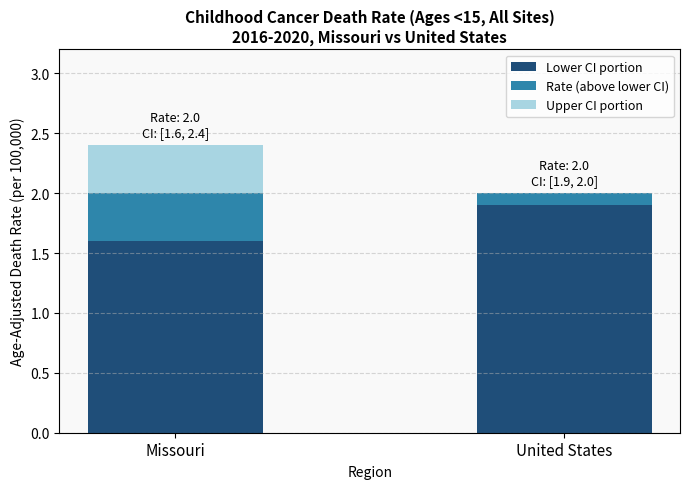

True or false: Lower CI portion has a value of 1.9 at United States.

True